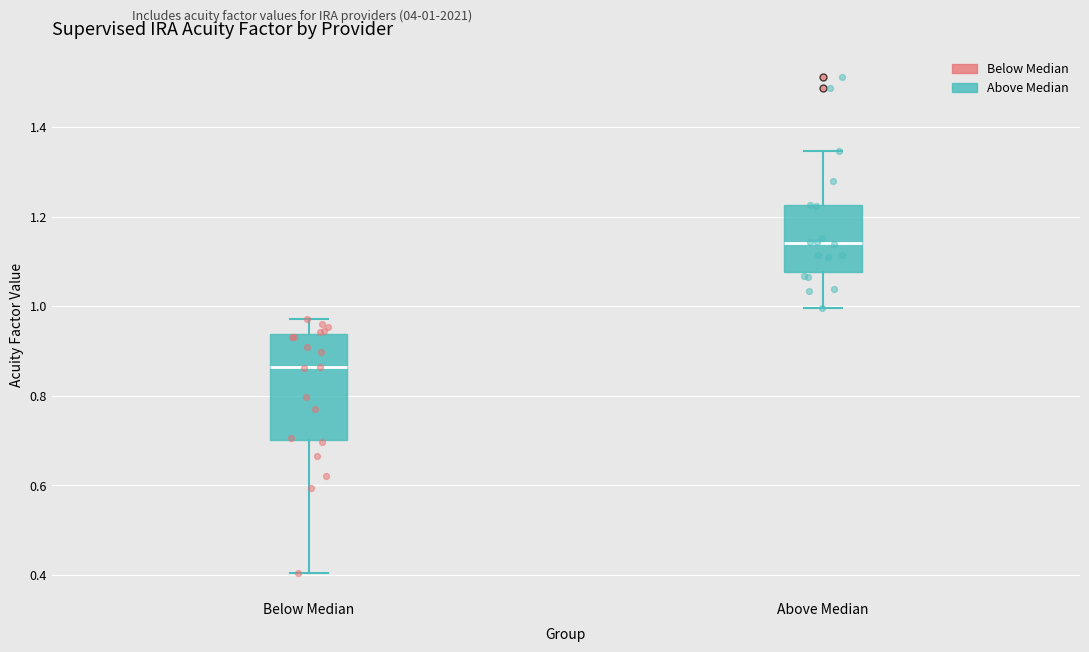

Which box is the tallest, from its lower edge to its upper edge?

Below Median